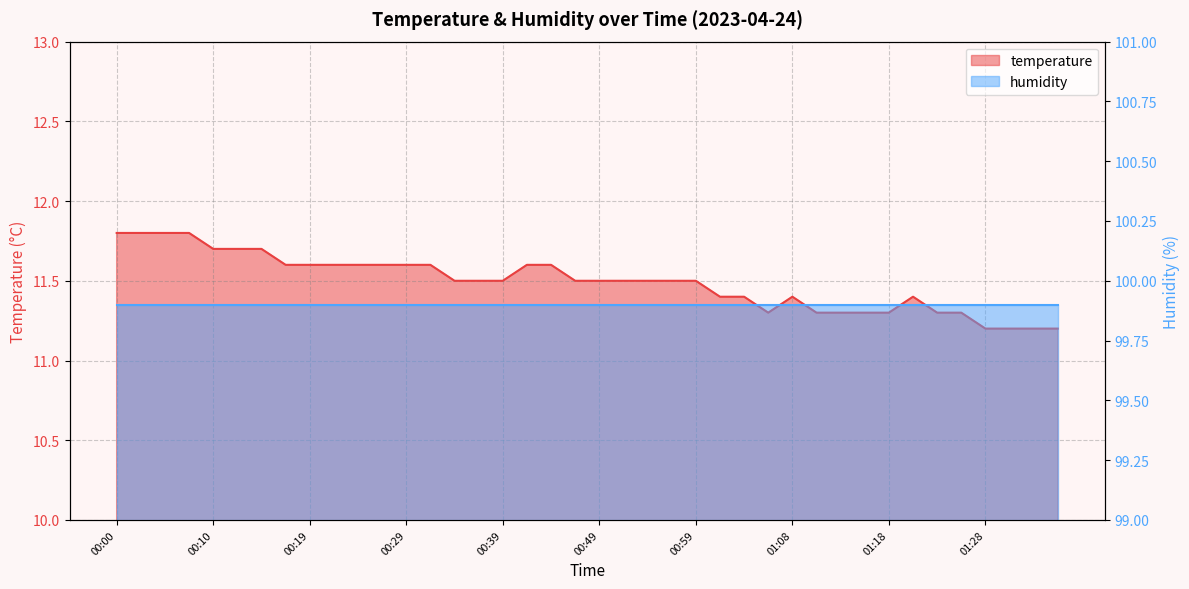

How many points are higher than both their immediate neighbors (excluding endpoints)?

2